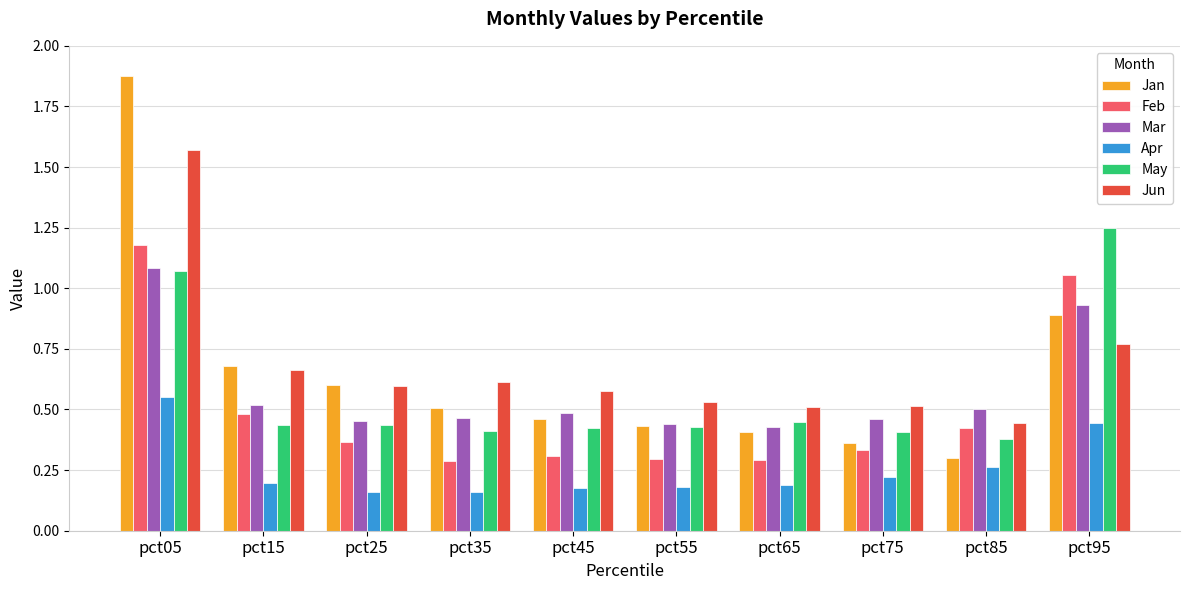

The May series shows 0.7 at pct95. True or false?

False